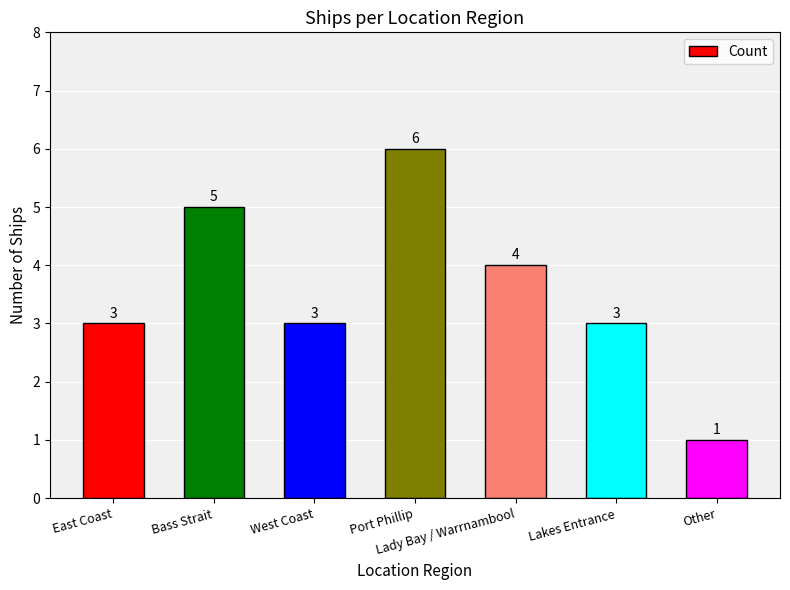

True or false: the data shows 4 at East Coast.

False